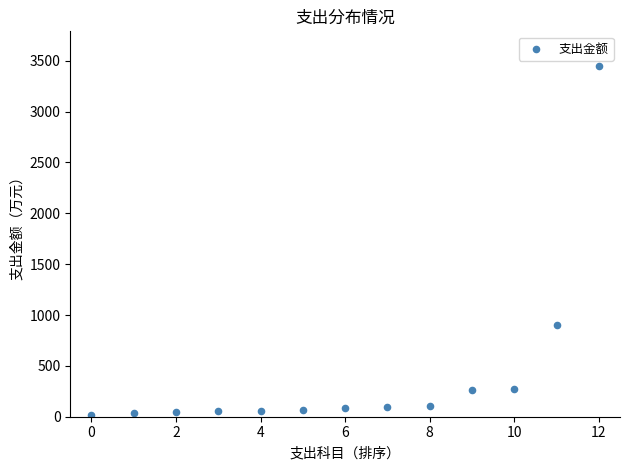

What Y value in the scatter plot is closest to 1732?

899.2